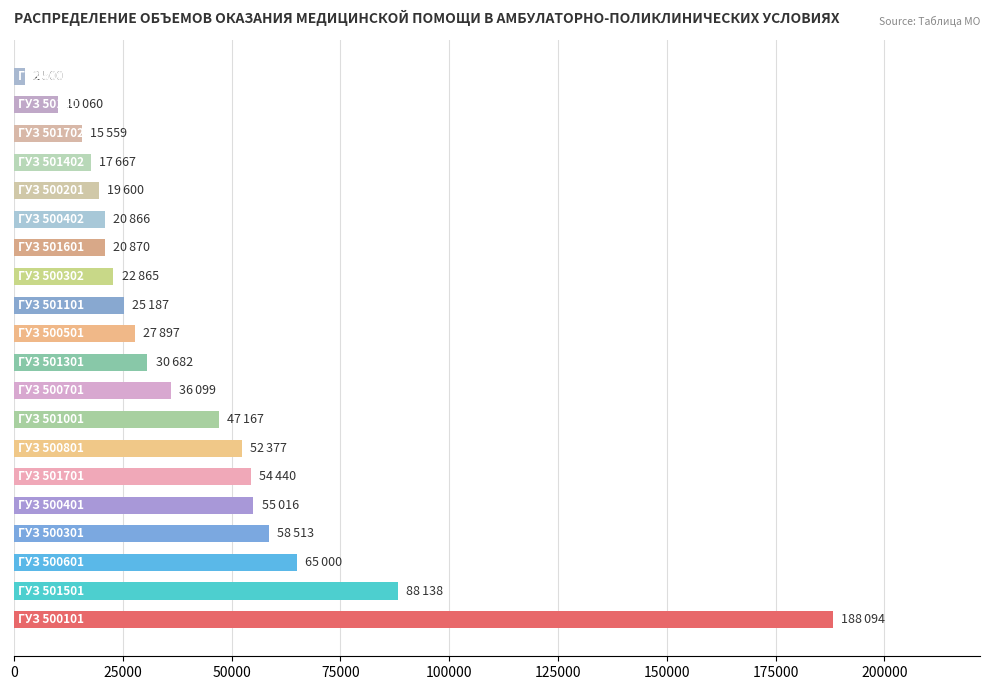

How many categories are shown in the chart?

20